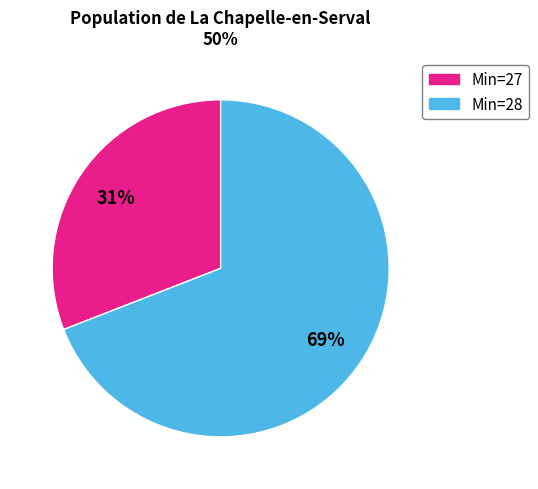

To the nearest percent, what is the average slice percentage?

50%